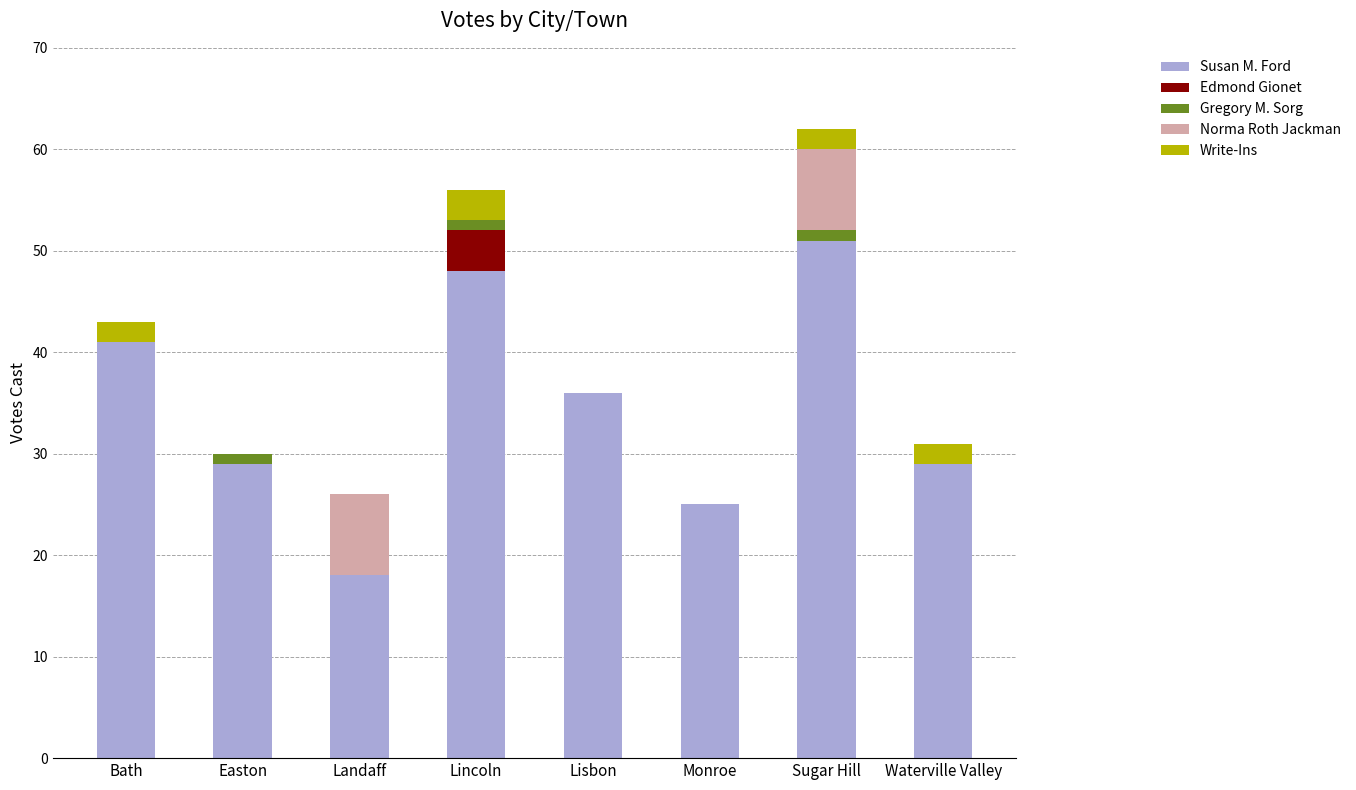

What is the sum of the Susan M. Ford values at Waterville Valley and Monroe?

54